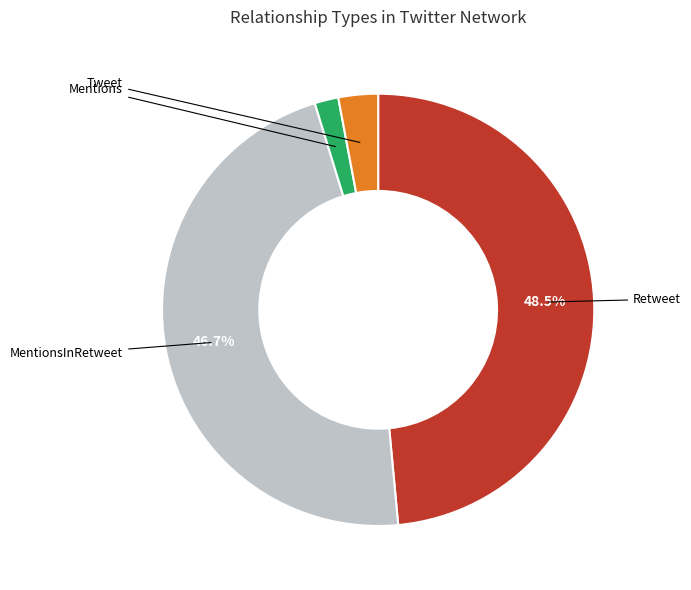

How much of the chart is everything except Tweet?

97.0%